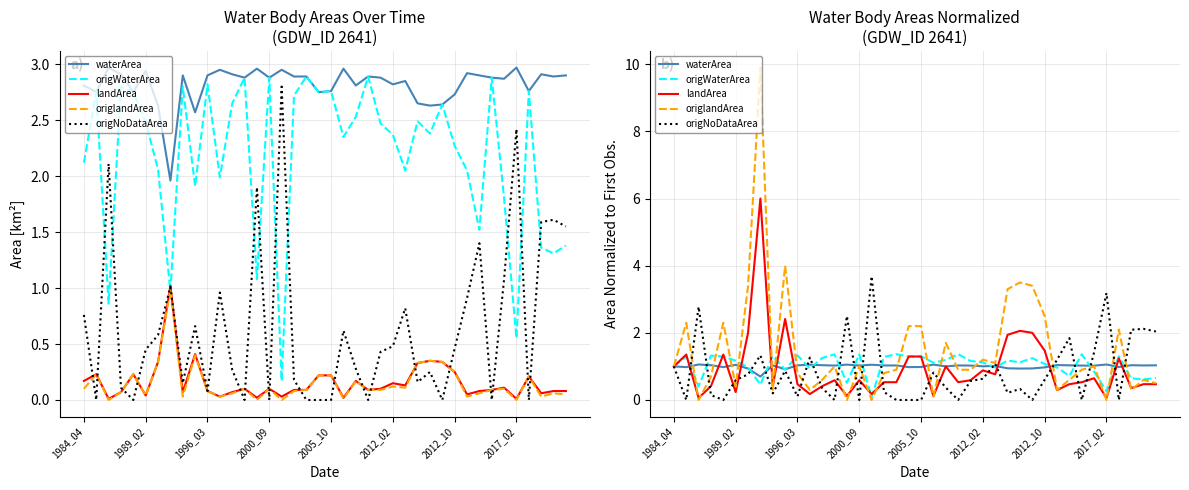

At 1996_03, list the series in order from smallest to largest.

origNoDataArea, landArea, origlandArea, waterArea, origWaterArea